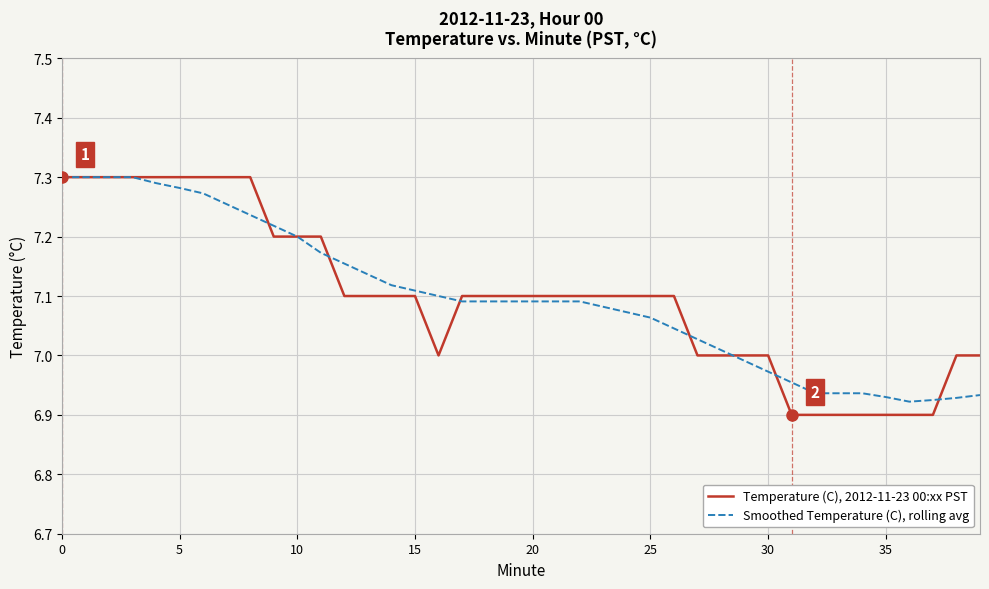

Which series has the largest range (max minus min)?

Temperature (C), 2012-11-23 00:xx PST